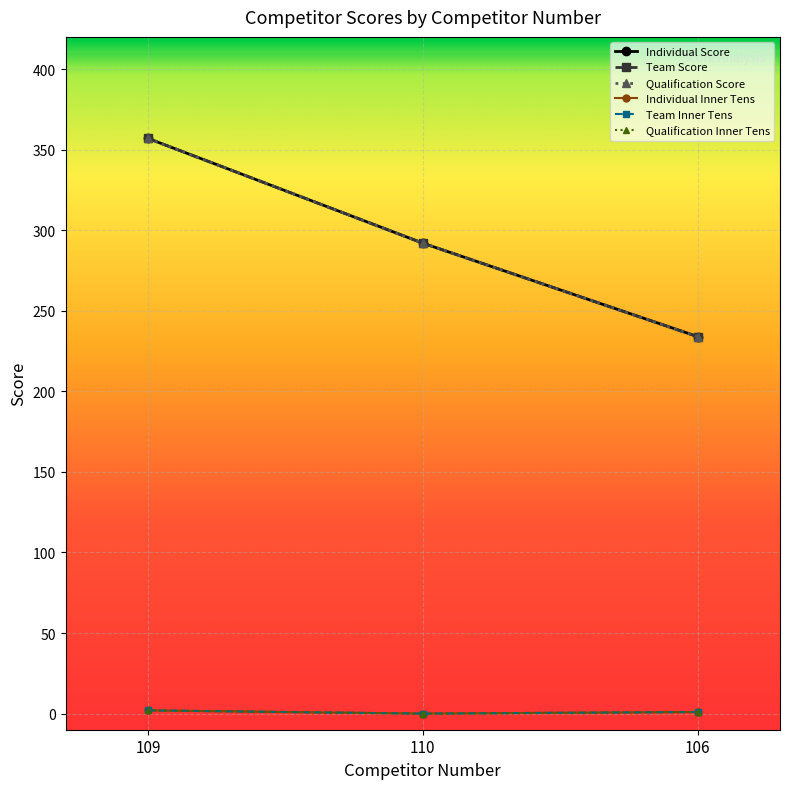

Is the value of Team Inner Tens at 109 greater than the value of Qualification Inner Tens at 106?

Yes